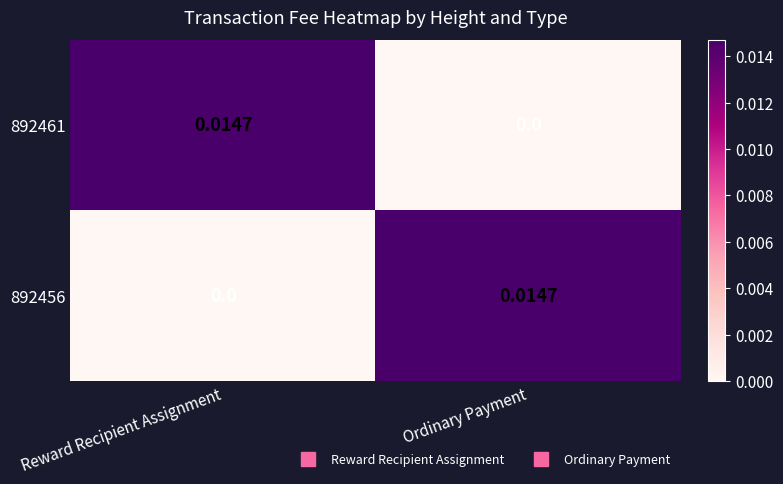

How many distinct data groups are displayed?

2